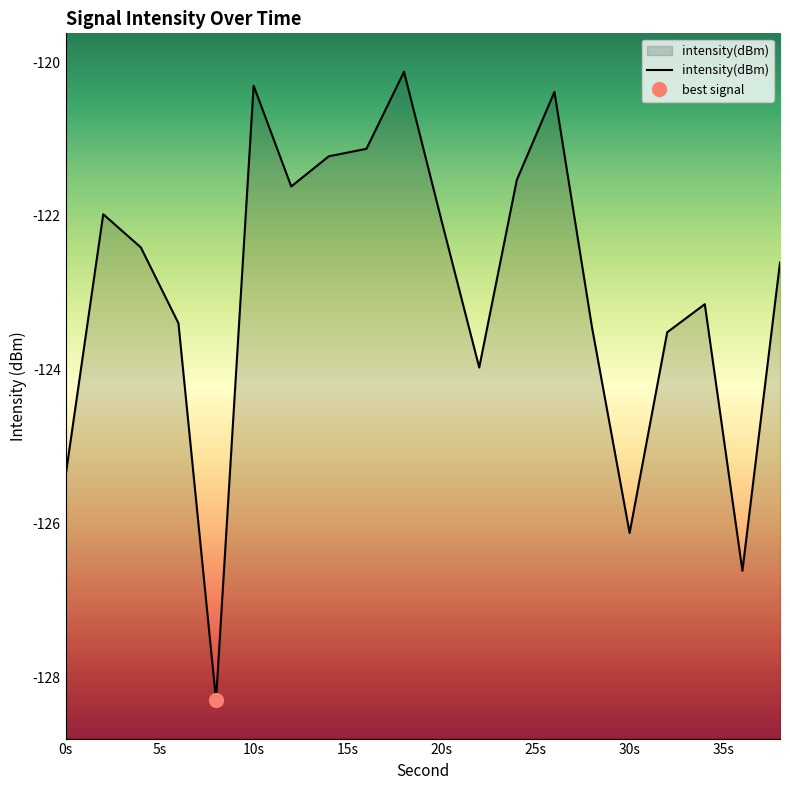

How many lines are shown in the chart?

1